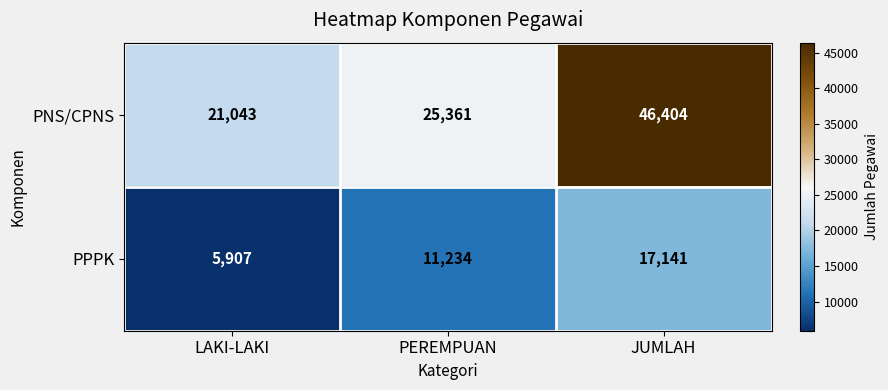

What is the difference between the maximum and minimum values in the PPPK series?

11234